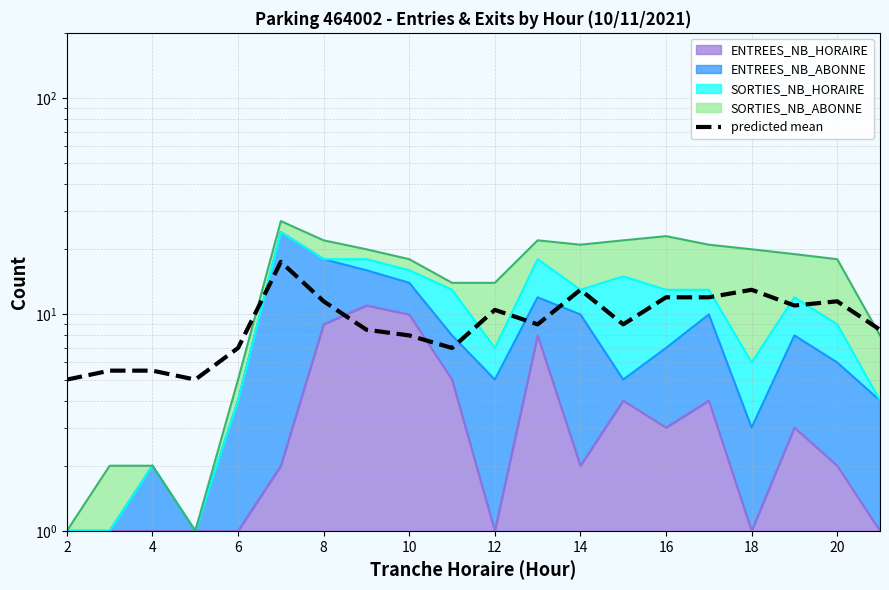

What is the difference between the maximum and minimum values?

12.5